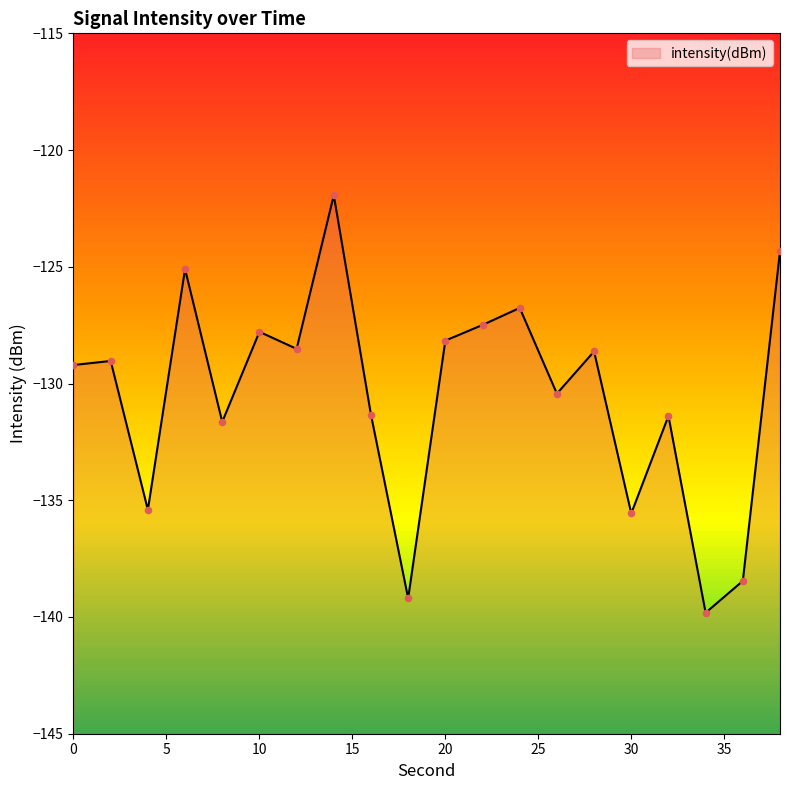

Which has a higher value, 4 or 10?

10